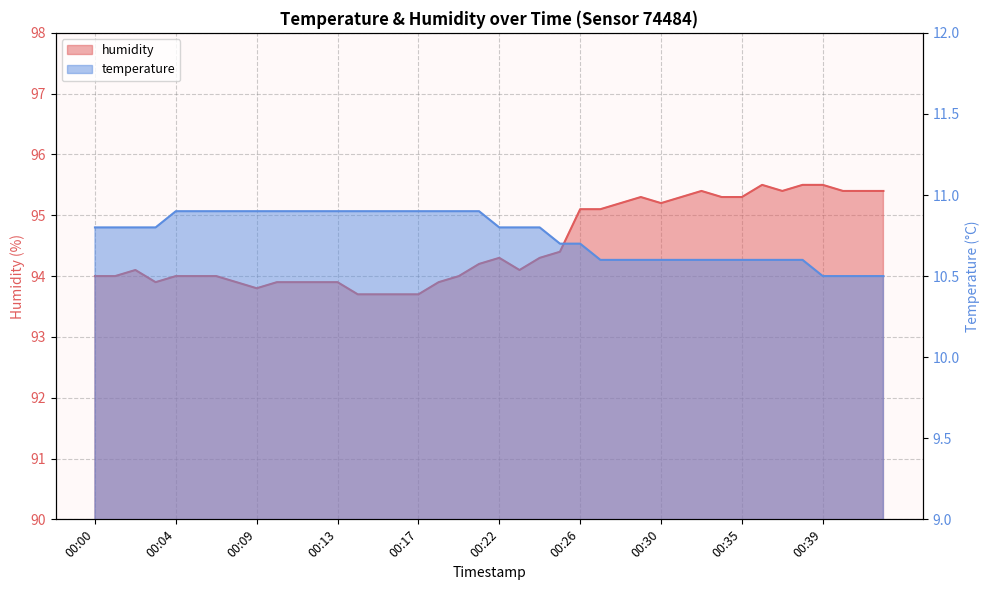

At which label does temperature reach its peak?

00:04